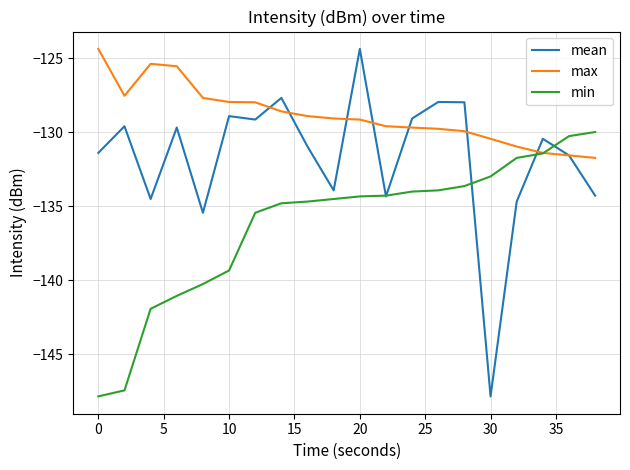

Which series has the largest total across all categories?

max